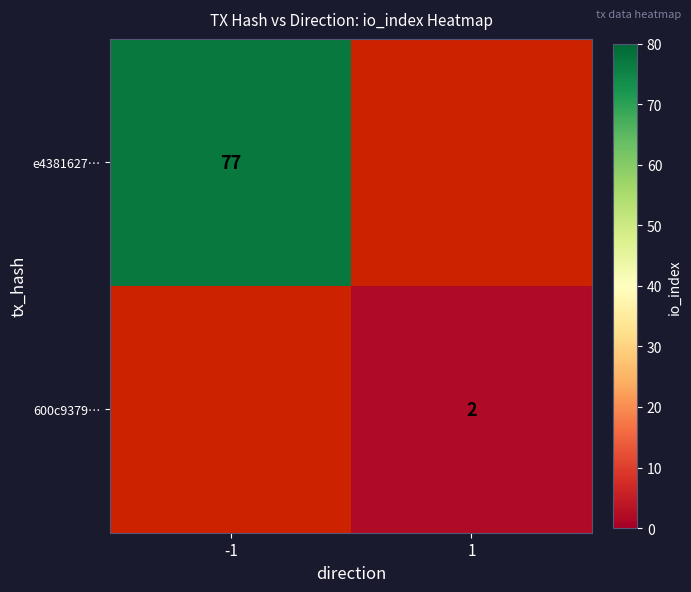

Is it true that 600c9379… equals 2 at 1?

True